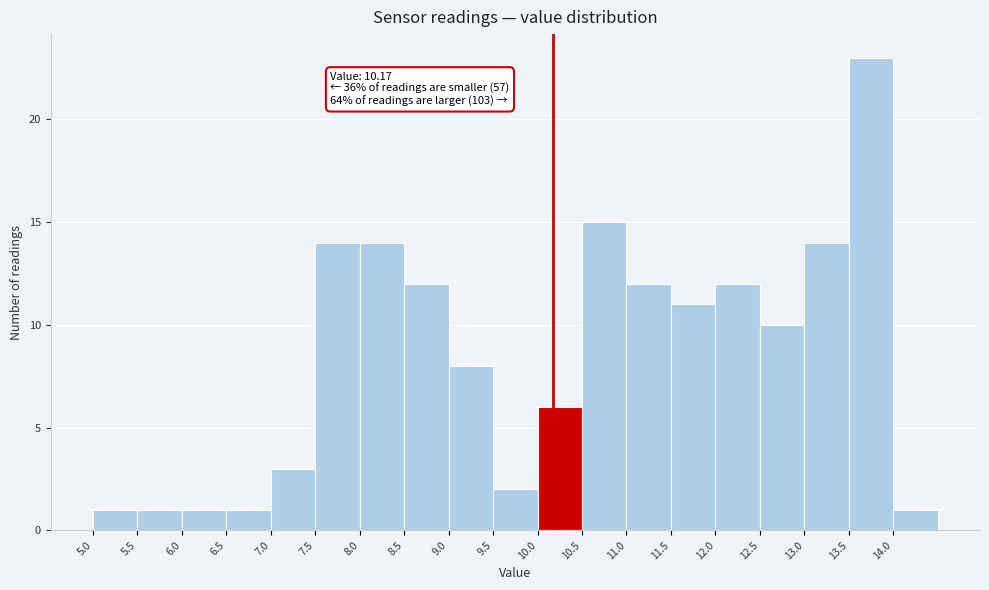

Over which range of the x-axis is the bar tallest?

13.5 to 14.0